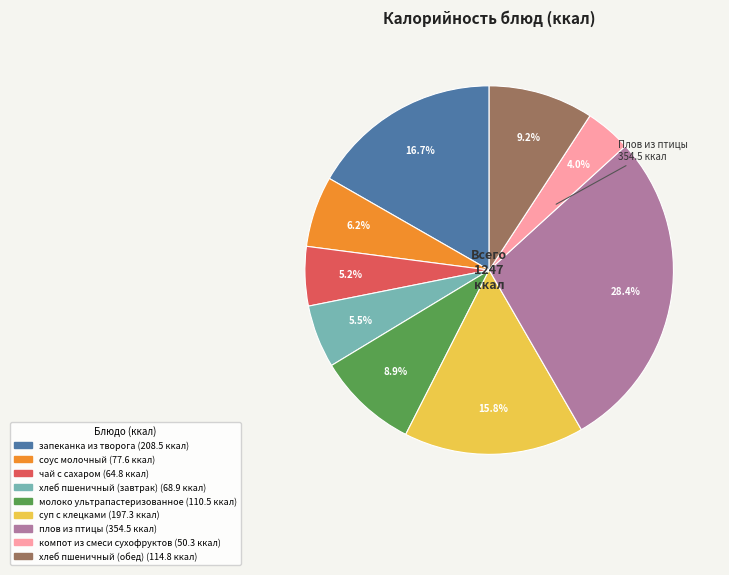

What percentage is the запеканка из творога slice, to the nearest percent?

17%